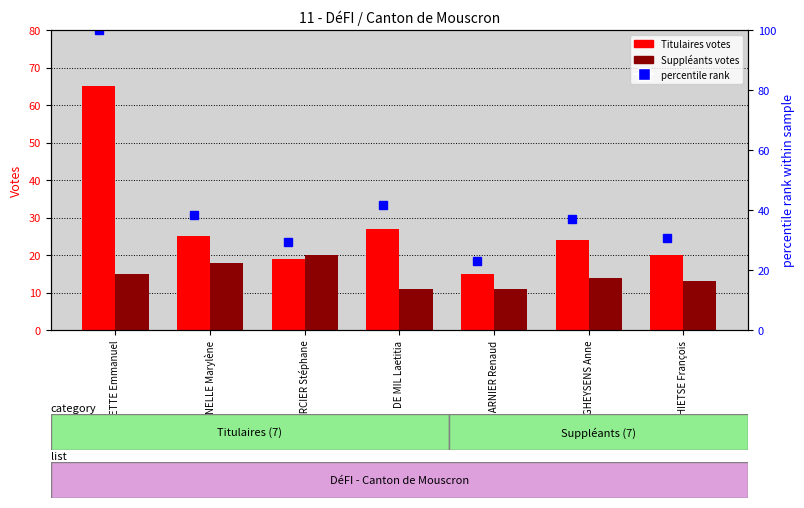

Is it true that Suppléants equals 20.8 at SCHIETSE François?

False